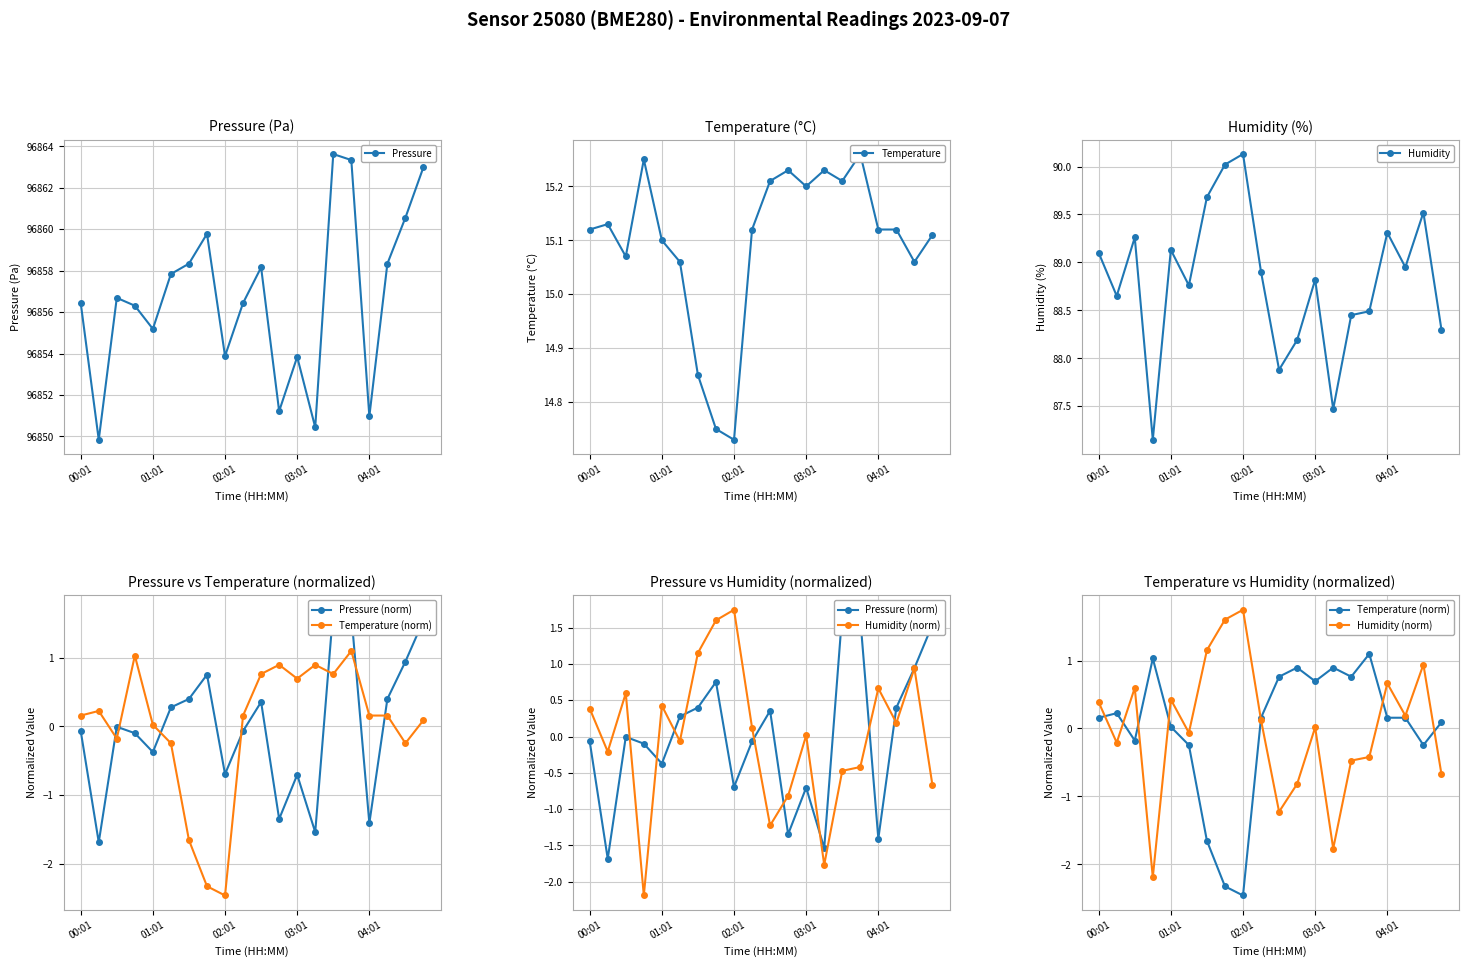

True or false: Temperature and Humidity intersect in this chart.

False